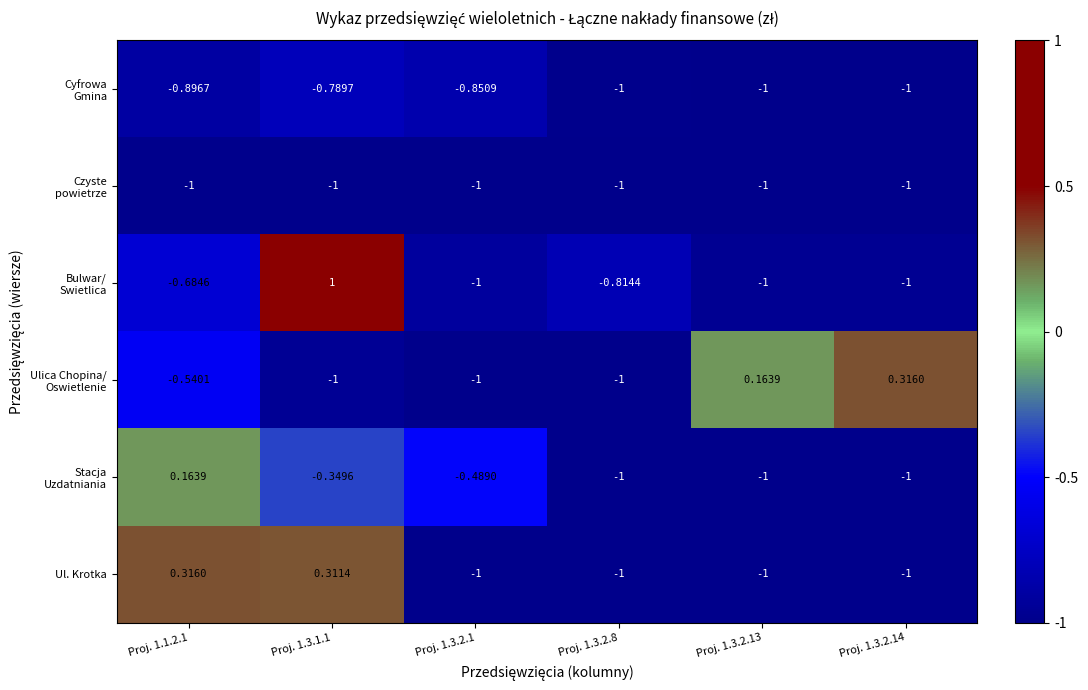

How many series are shown in this chart?

6